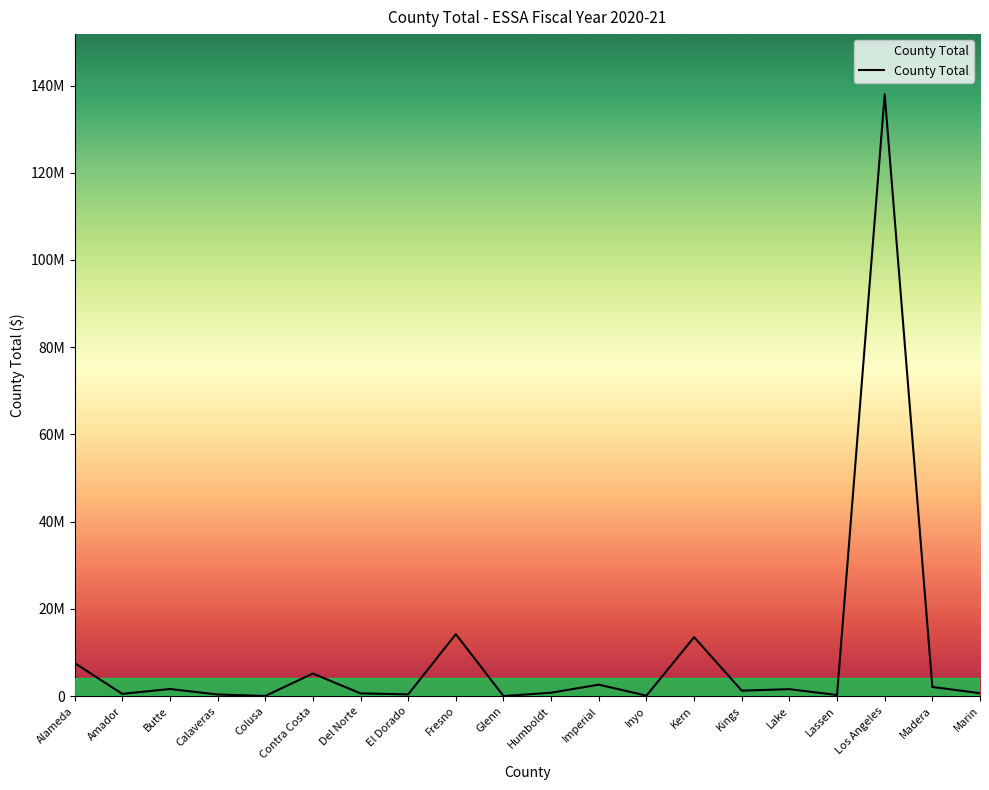

Does the chart have visible grid lines?

No